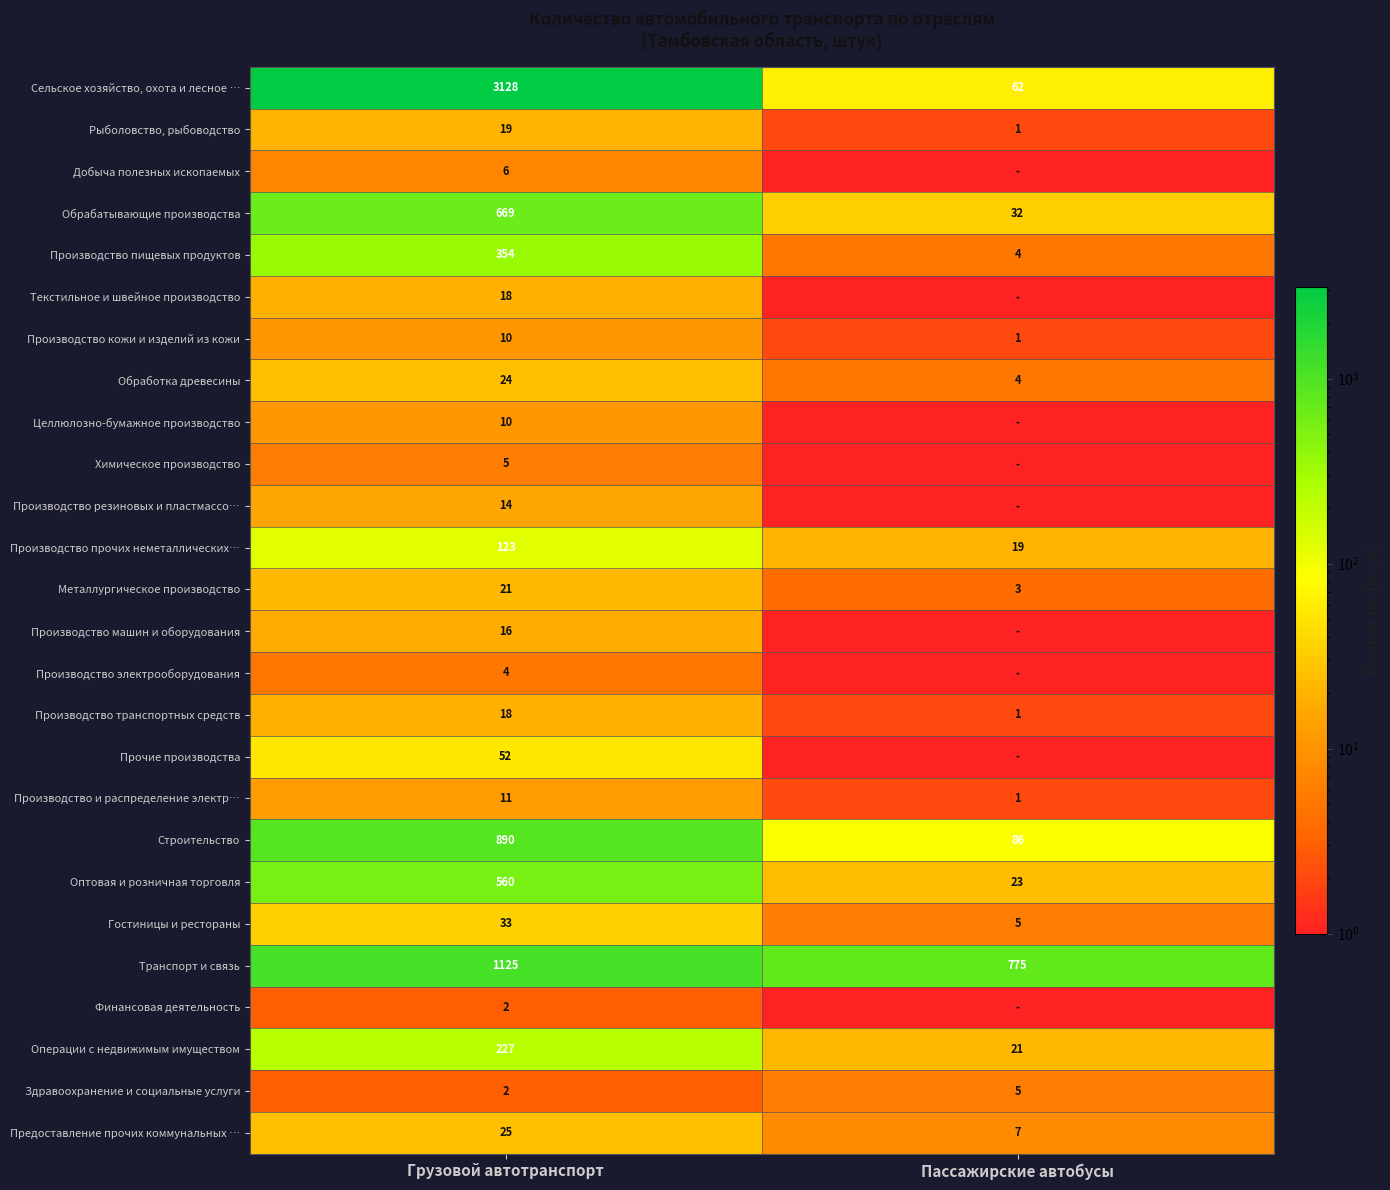

What is the approximate value of Предоставление прочих коммунальных … at Грузовой автотранспорт, to the nearest 5?

25